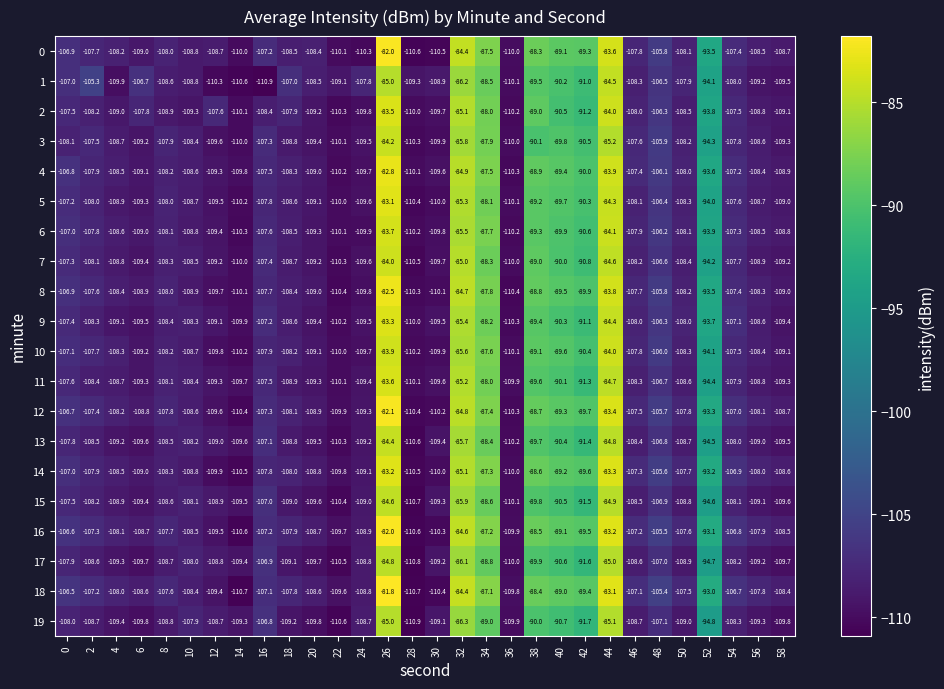

How many data points in 13 are less than -108?

18